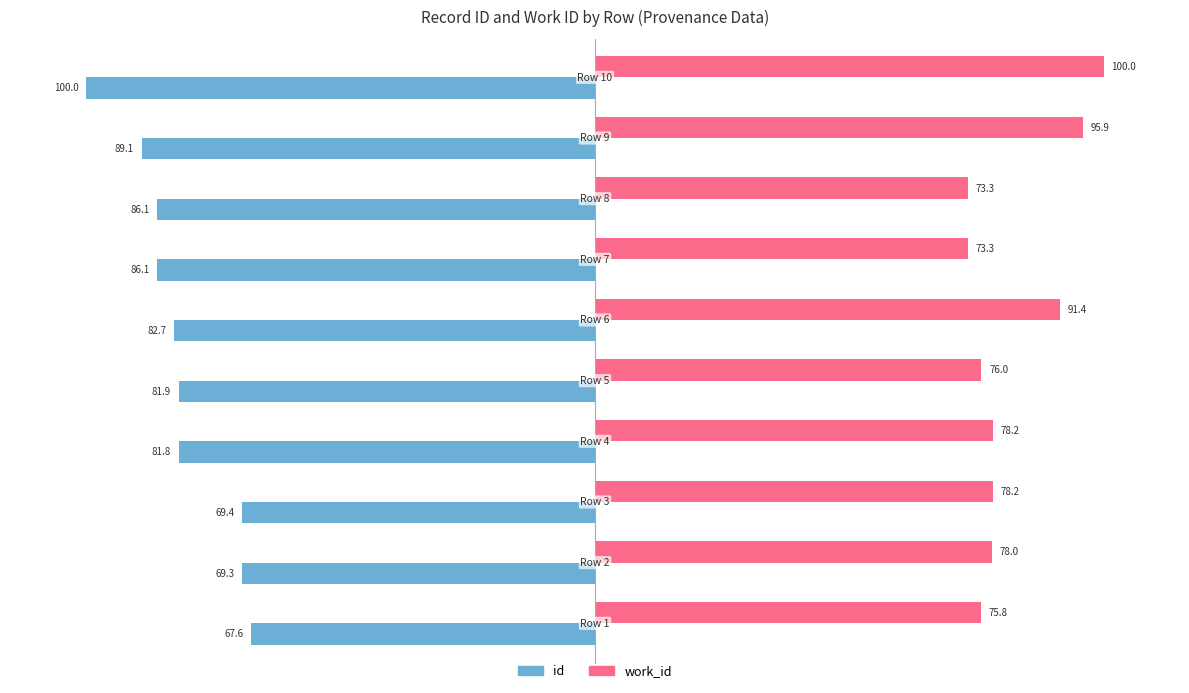

List the series in order of their overall mean, lowest first.

id, work_id